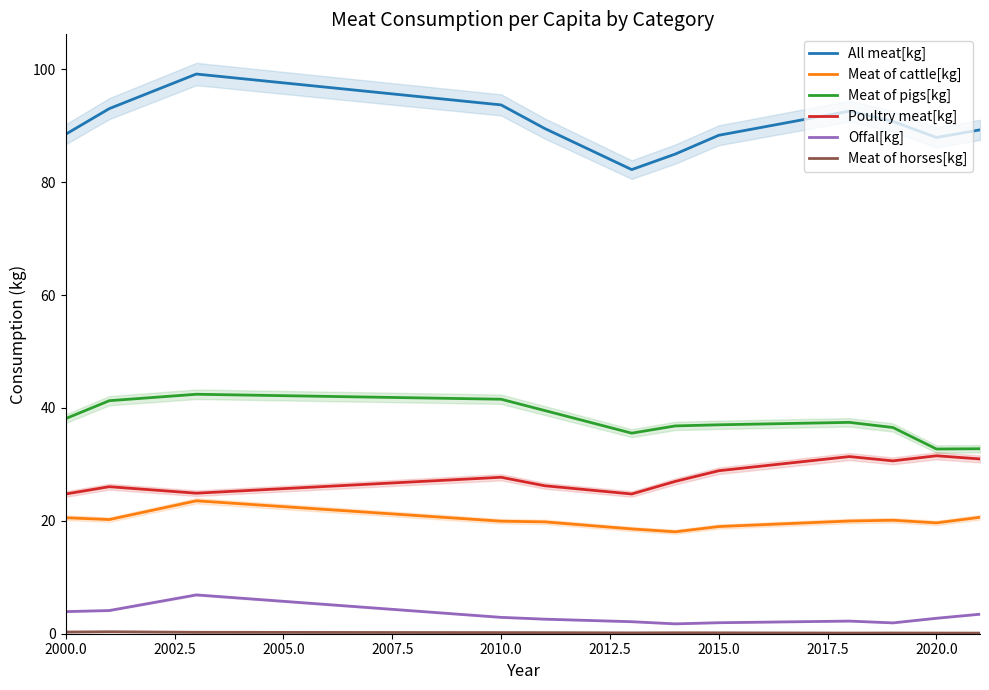

What is the highest value of the All meat[kg] series?

99.2